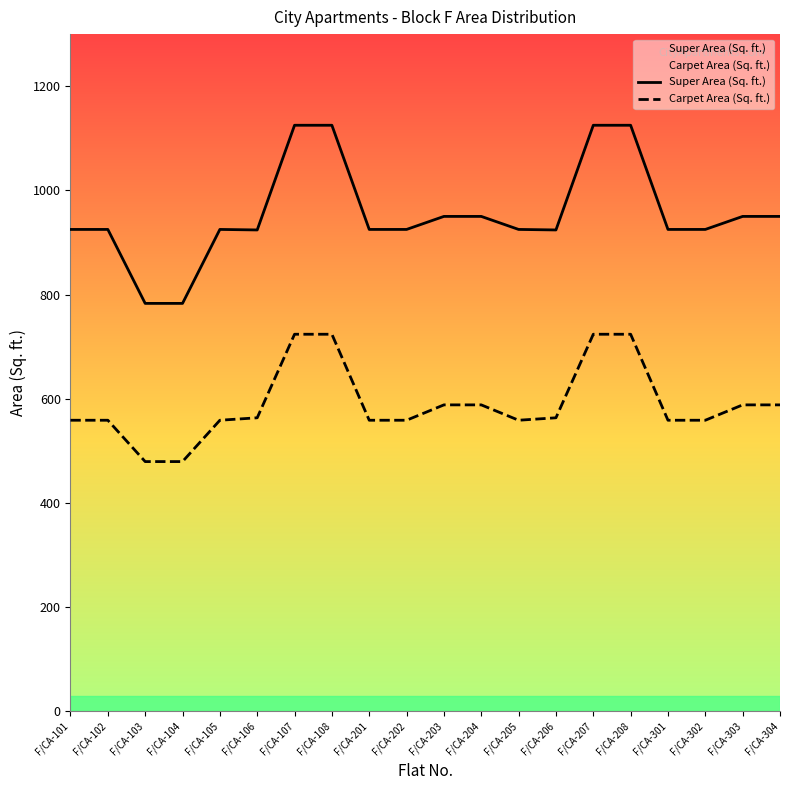

Is it true that Carpet Area (Sq. ft.) equals 558.7 at F/CA-302?

True